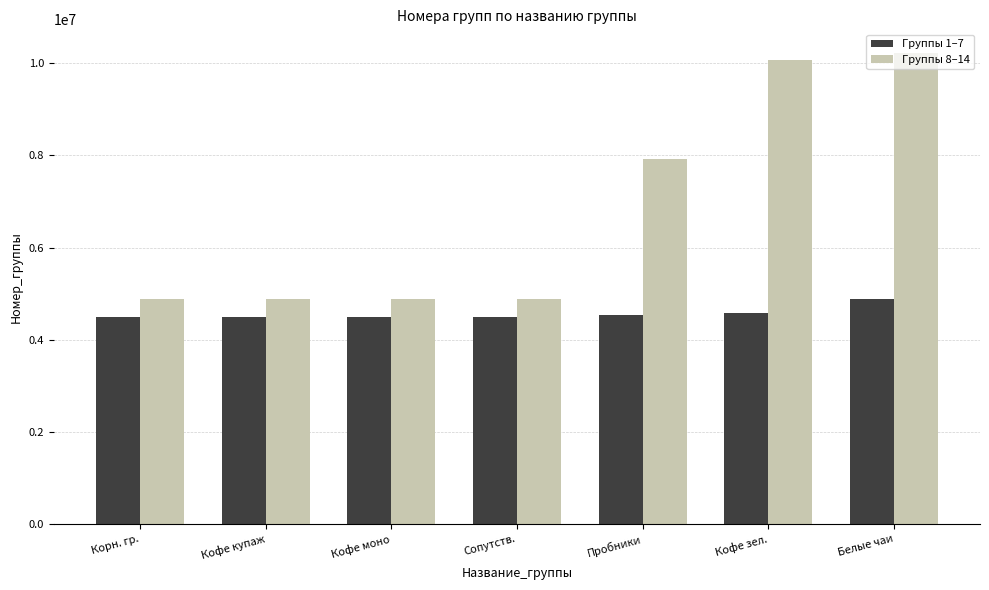

What is the sum of all Группы 1–7 values?

32002168